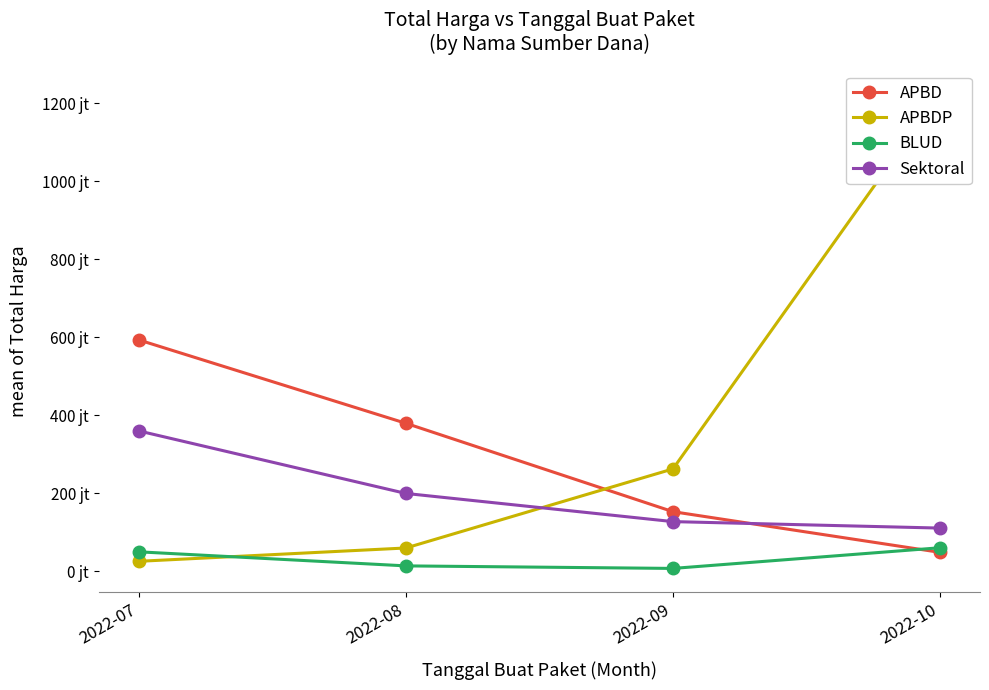

True or false: APBD has a value of 48140000 at 2022-10.

True